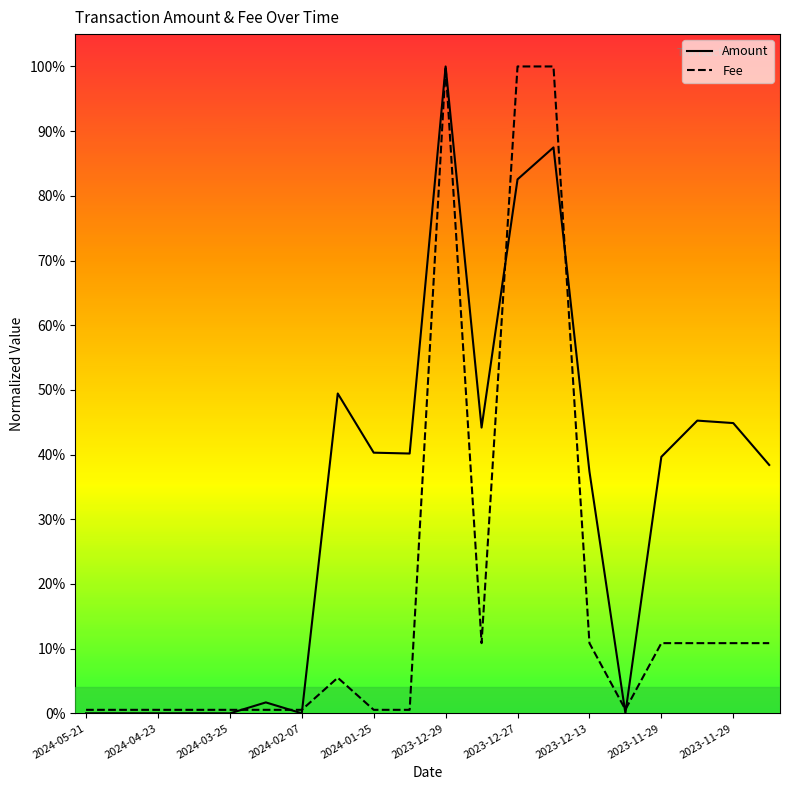

Is this an area chart (filled region under the line)?

No